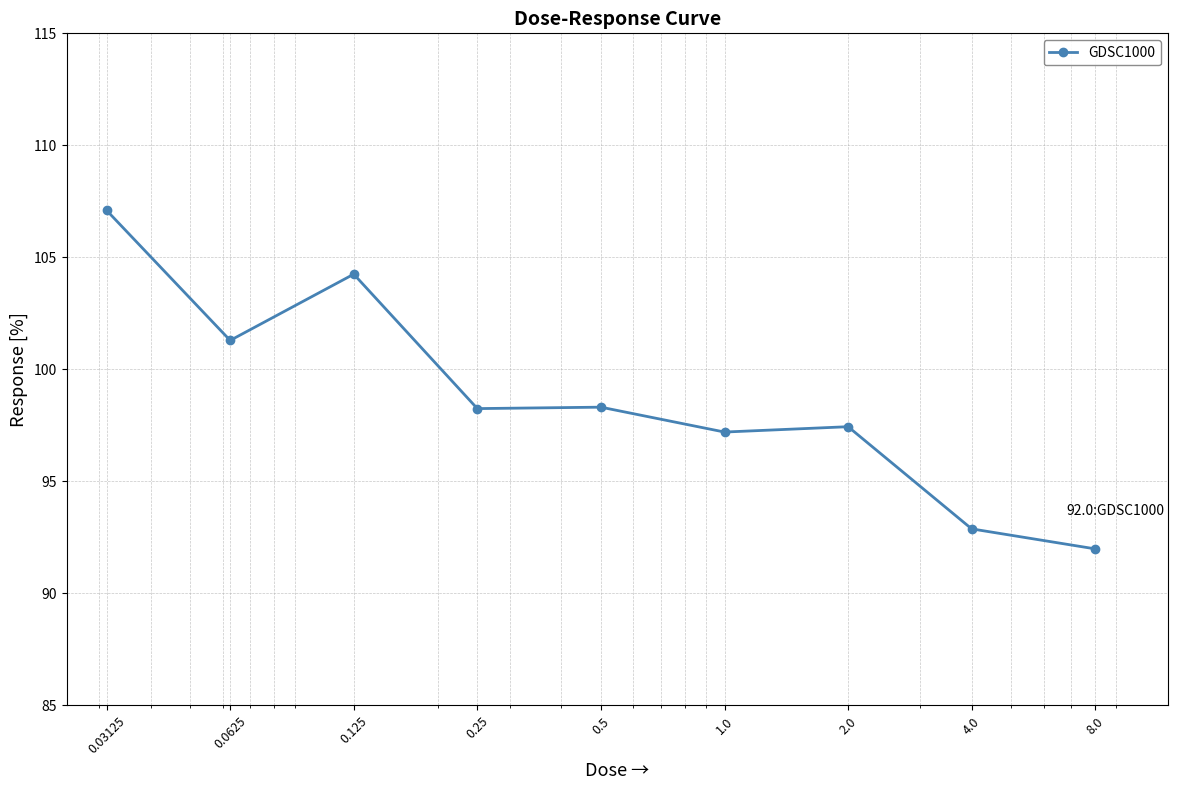

What is the value of the 5th point from the left?

98.3